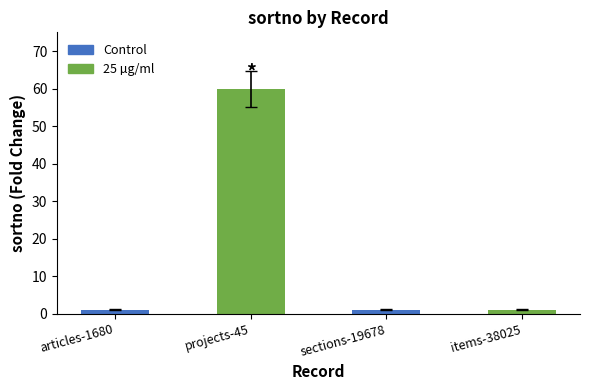

Where is the data nearest to the value 30?

articles-1680